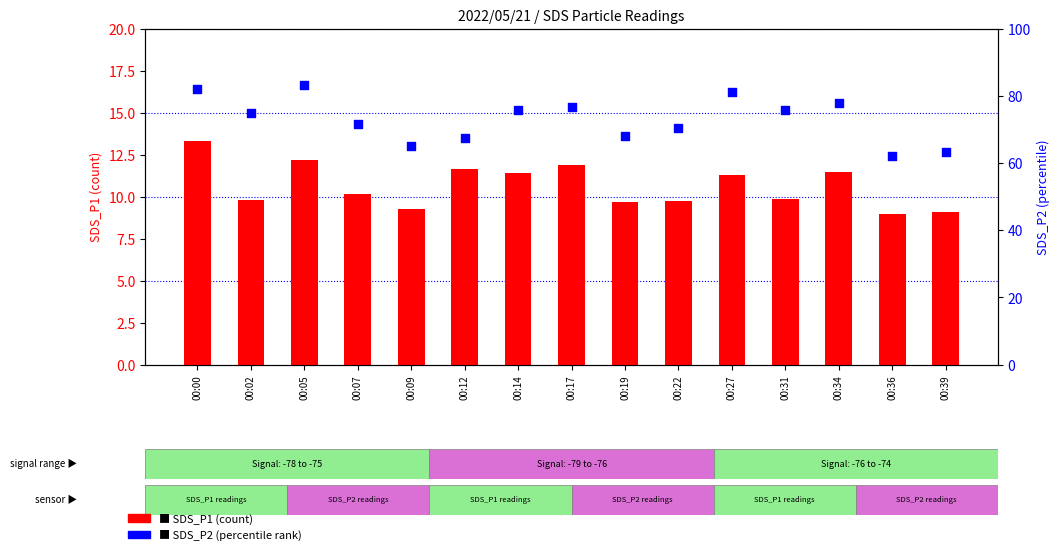

At how many categories does at least one series exceed 74?

8